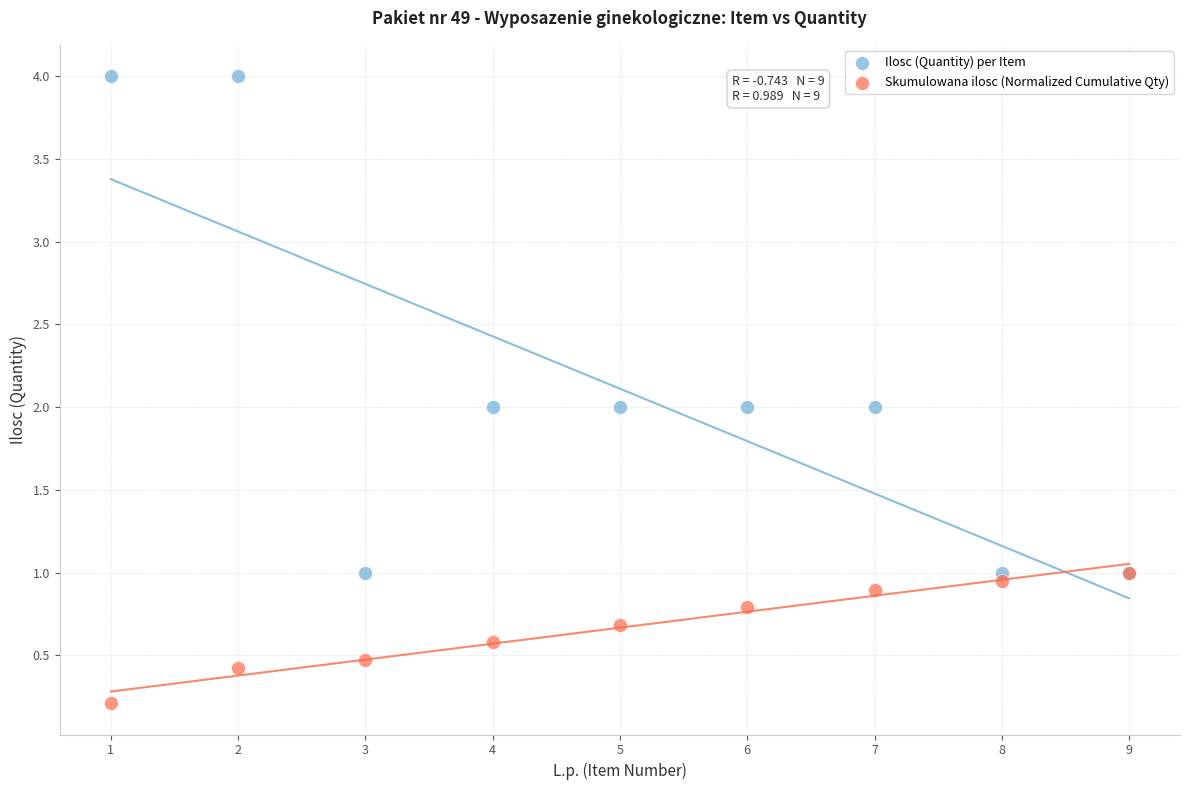

What are all the series names shown in the legend?

Ilosc (Quantity) per Item, Skumulowana ilosc (Normalized Cumulative Qty)